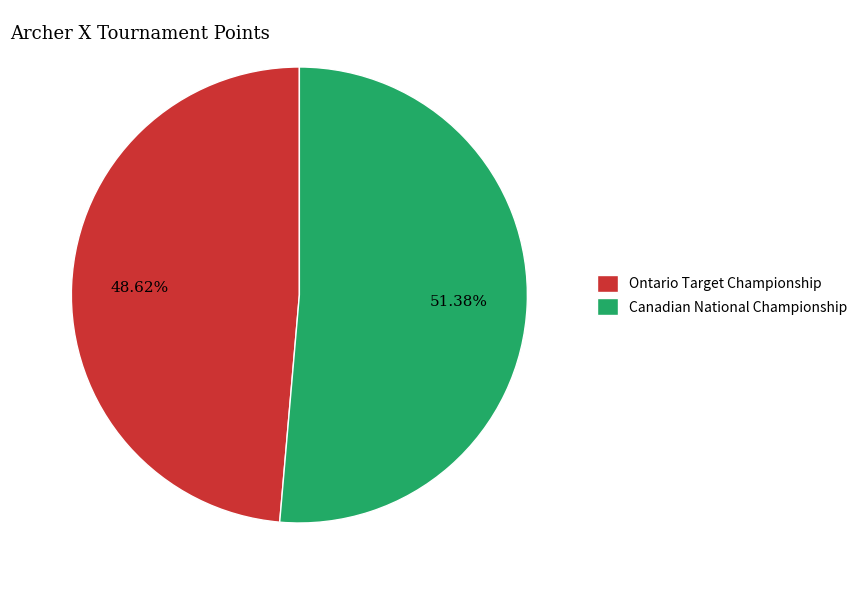

Rank the categories by value from highest to lowest.

Canadian National Championship, Ontario Target Championship